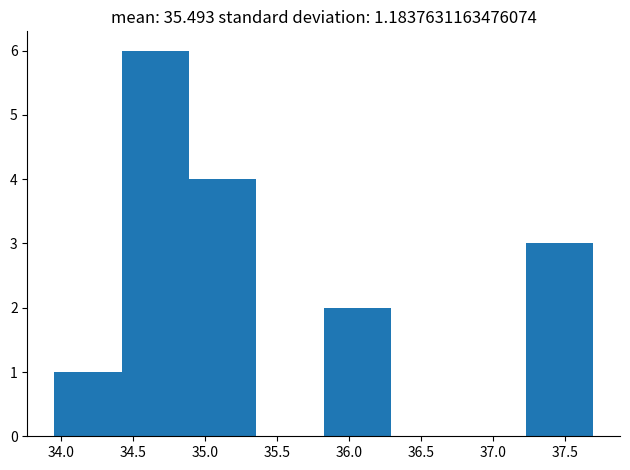

Reading left to right, list every bar in this chart as the range it spans on the x-axis followed by its height. Neither the bar edges nor the heights are printed on the chart, so give them approximately, as read against the axes.

33.95 to 34.40: 1
34.40 to 34.90: 6
34.90 to 35.35: 4
35.35 to 35.85: 0
35.85 to 36.30: 2
36.30 to 36.75: 0
36.75 to 37.25: 0
37.25 to 37.70: 3